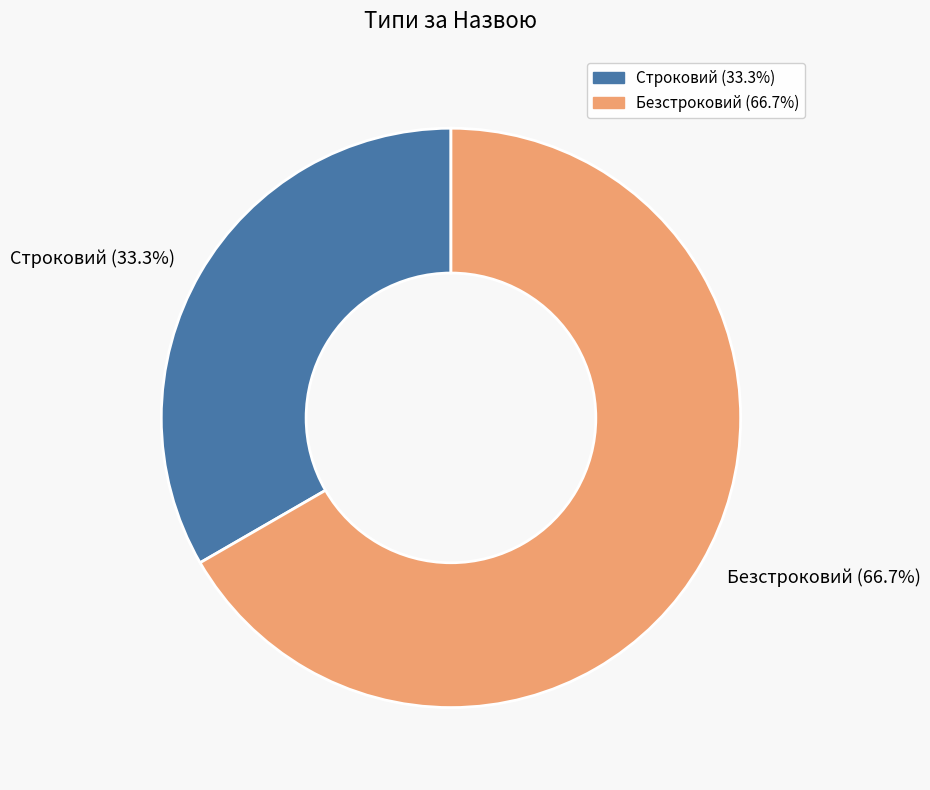

Combined, what portion of the pie is Безстроковий and Строковий?

100.0%